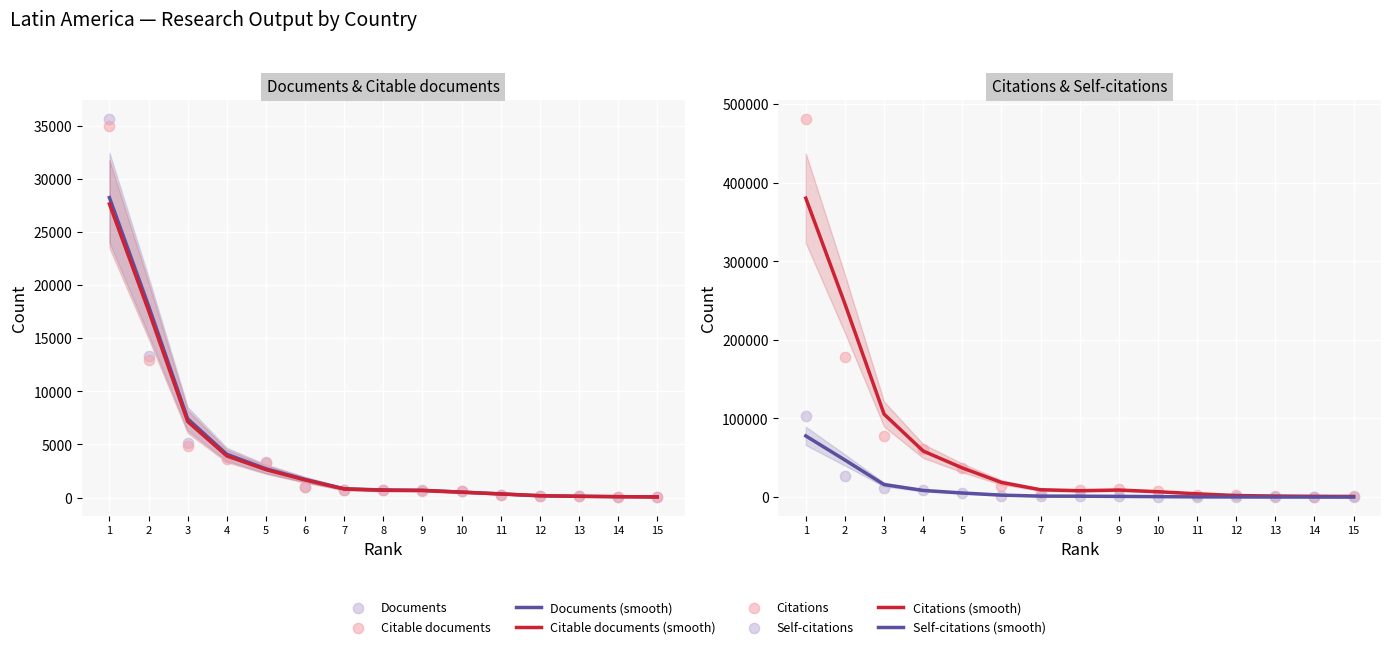

Which series has the largest total across all categories?

Citations